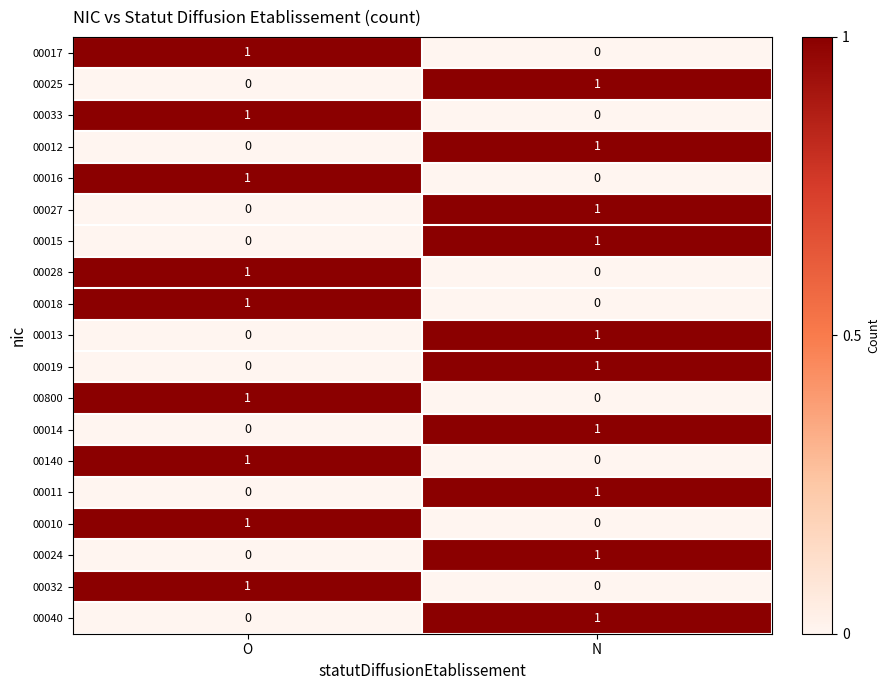

At which label does 00017 reach its minimum?

N